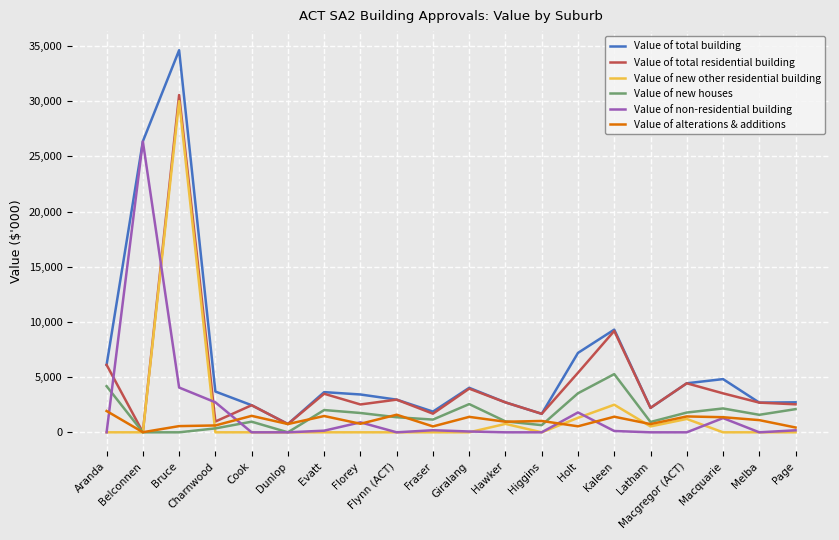

What is the difference between the maximum and minimum values in the Value of new other residential building series?

30000.0